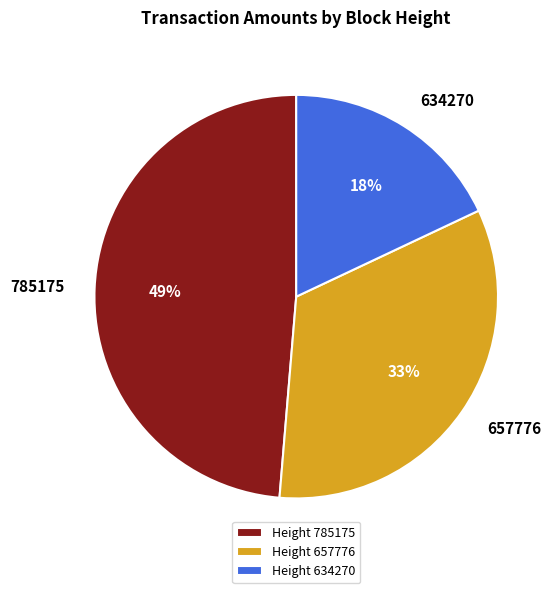

What is the smallest slice in the pie chart?

Height 634270